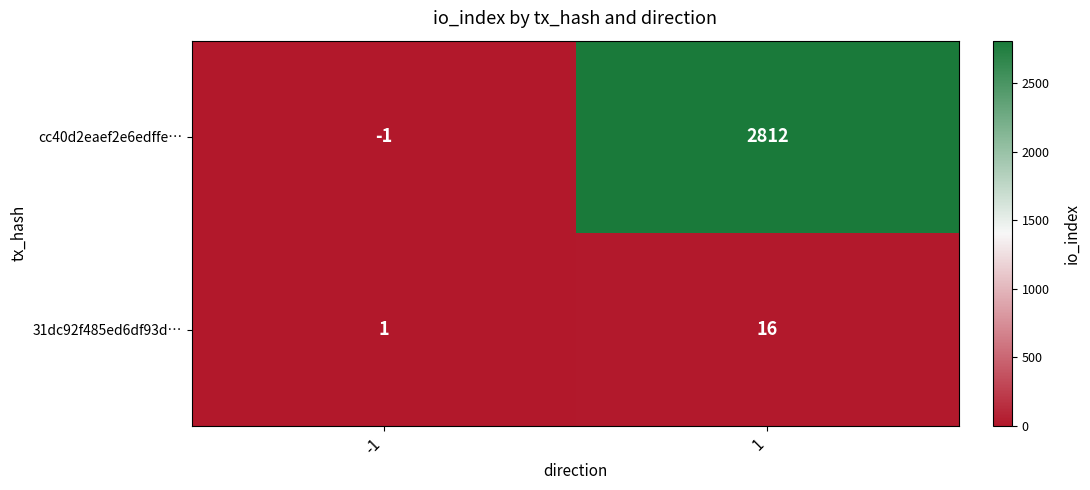

The value of cc40d2eaef2e6edffe… at -1 is 0. True or false?

False